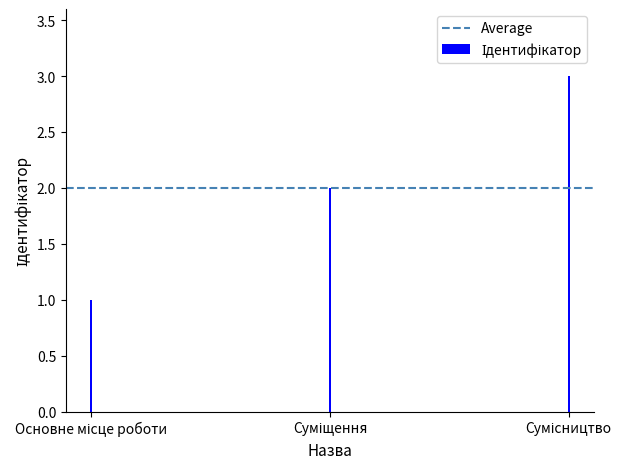

What is the maximum value shown in the chart?

3